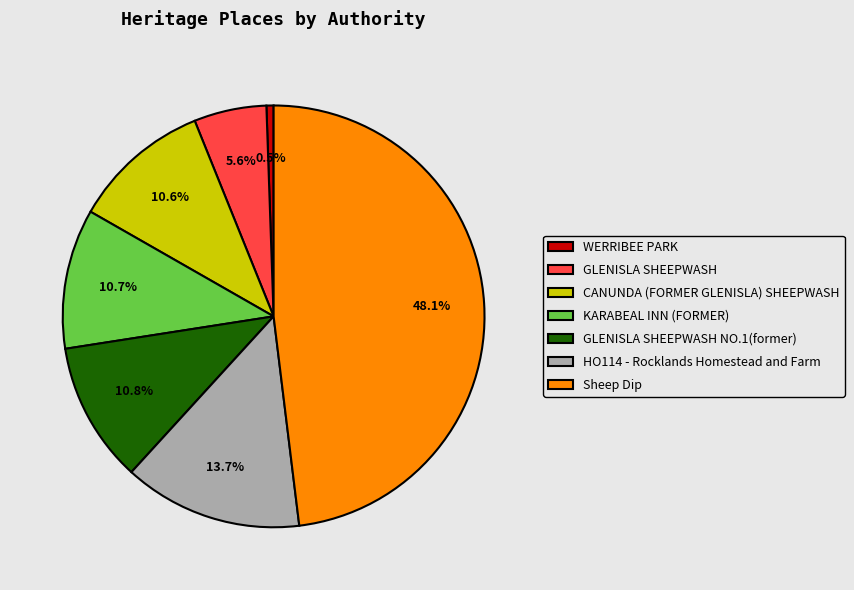

Count the number of slices in the pie.

7